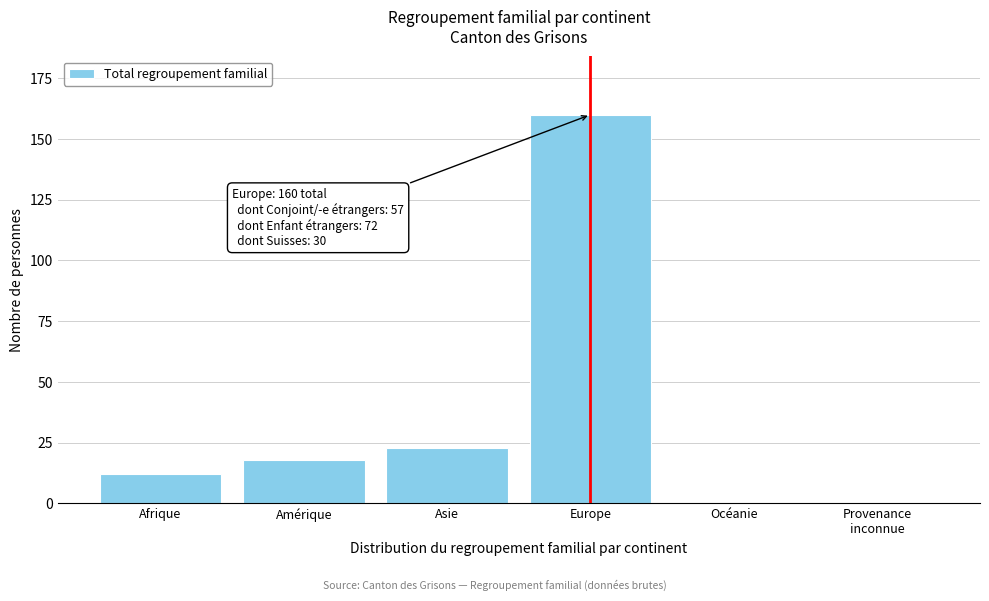

The chart shows a value of -73 at Océanie. True or false?

False